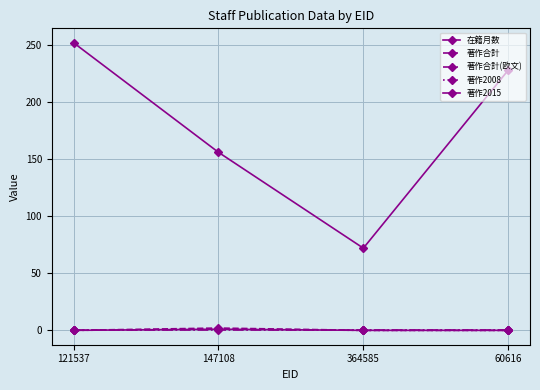

At which category is the sum across all series the highest?

121537